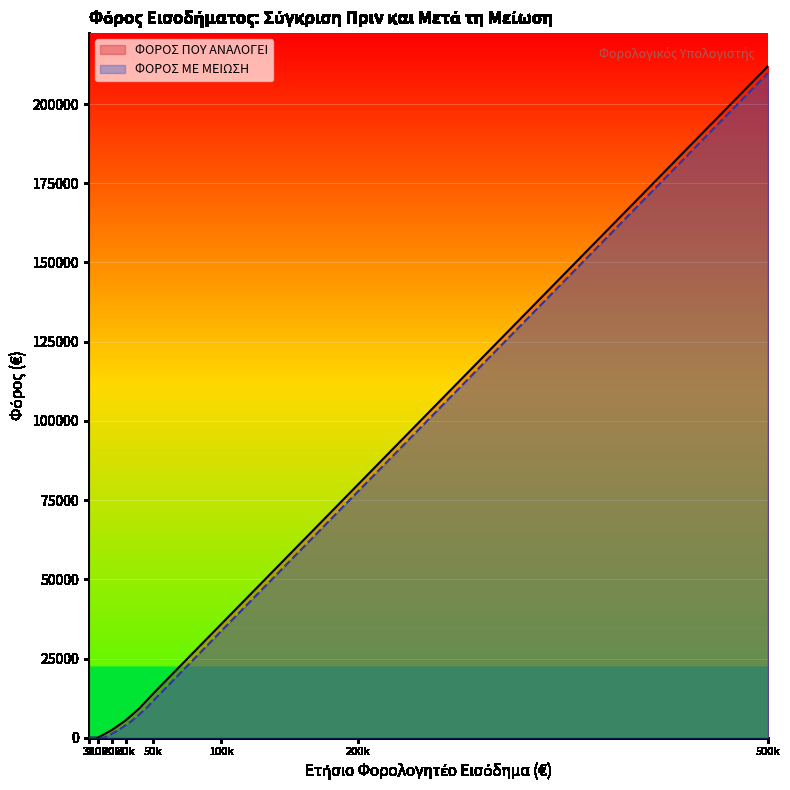

How many lines are shown in the chart?

2